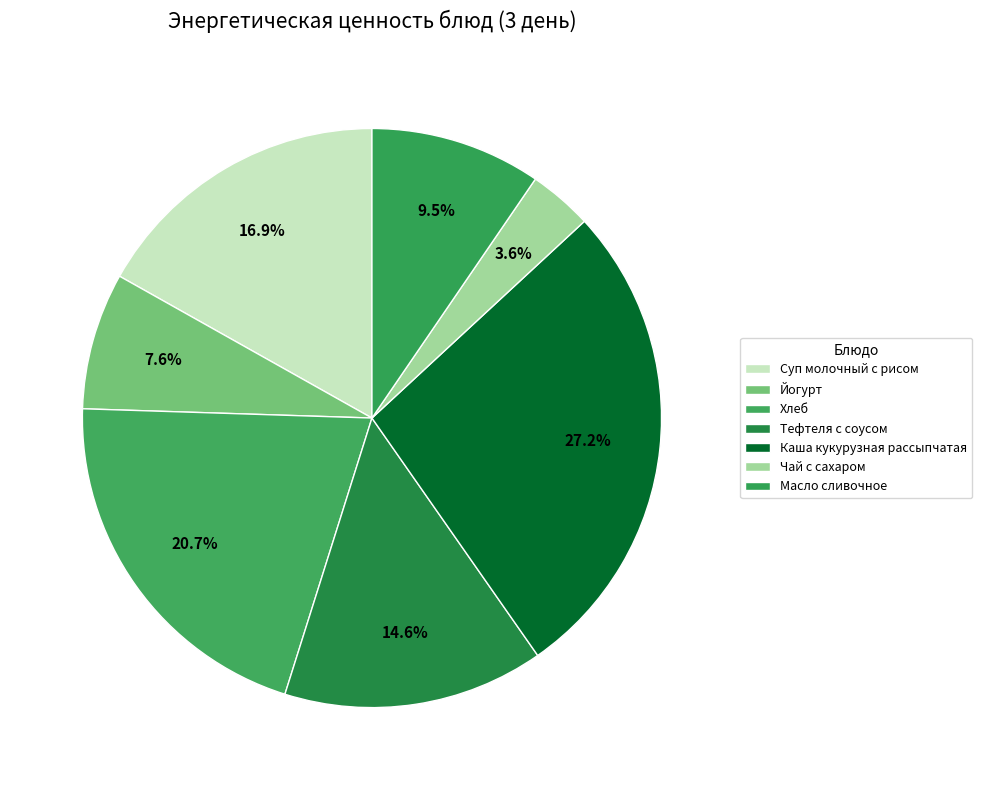

To the nearest percent, what portion does Каша кукурузная рассыпчатая represent?

27%